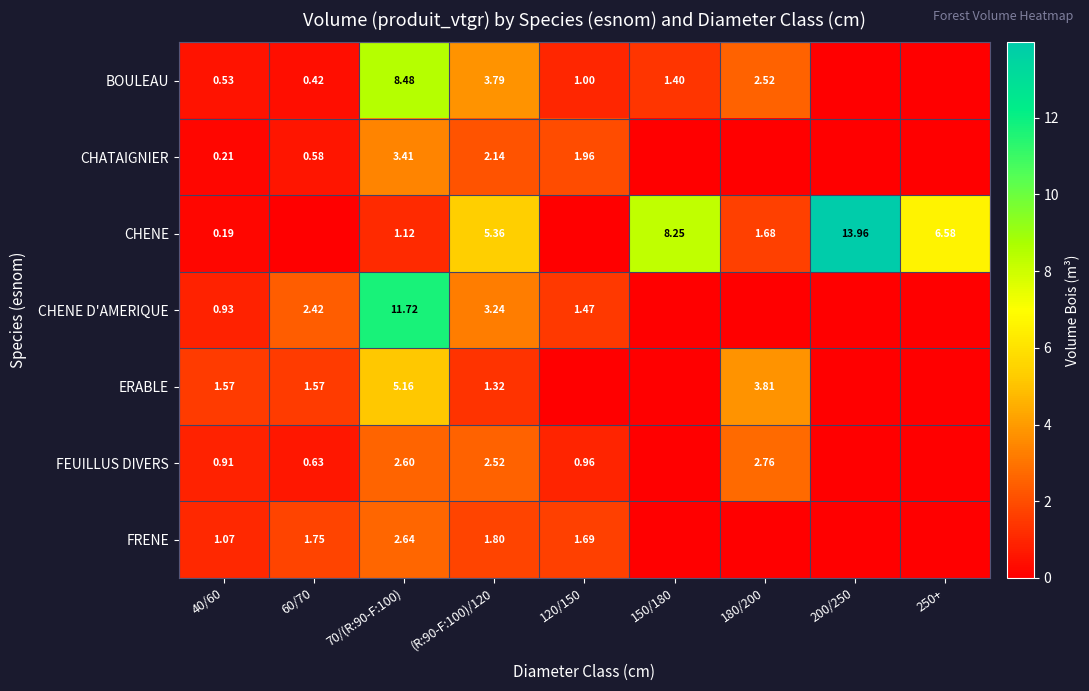

At which category is the sum across all series the highest?

70/(R:90-F:100)